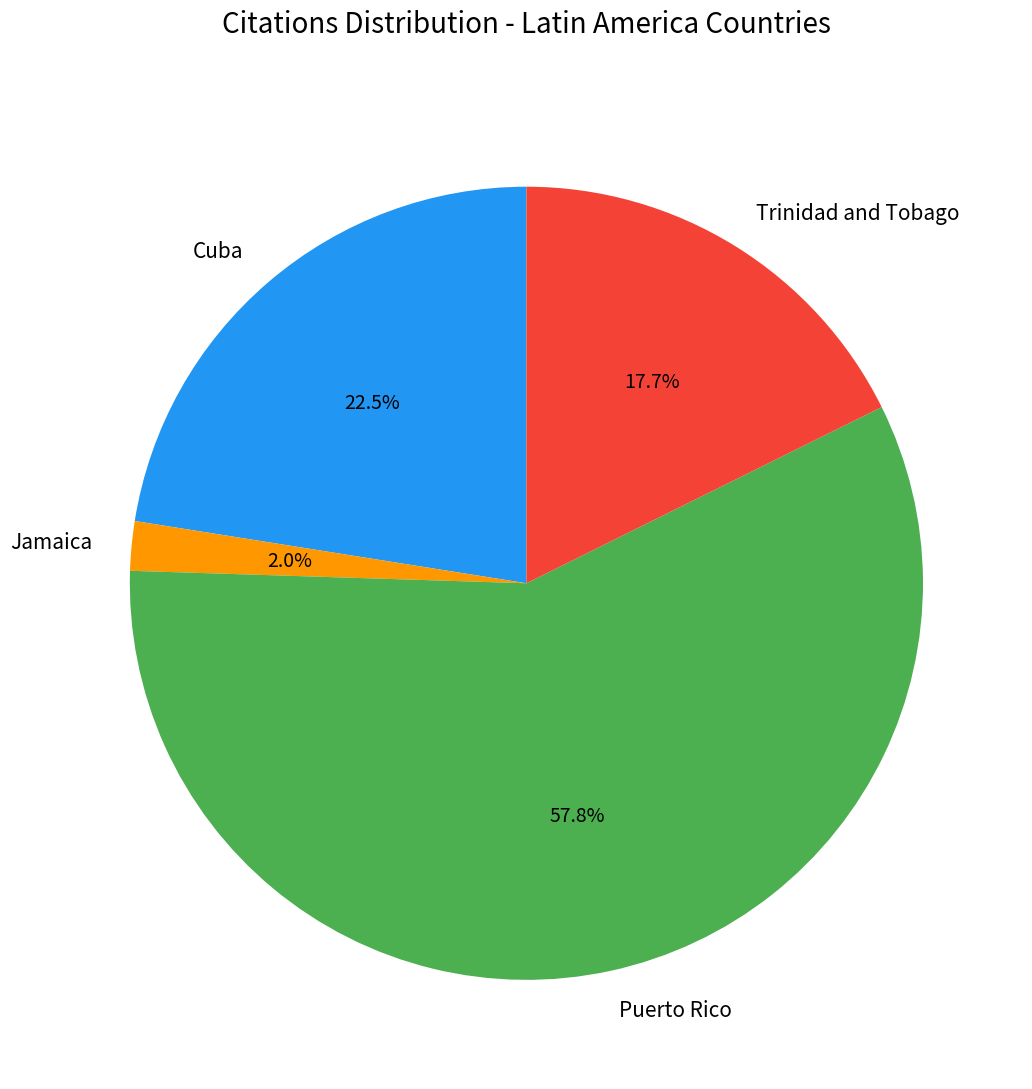

Rank the categories by value from lowest to highest.

Jamaica, Trinidad and Tobago, Cuba, Puerto Rico